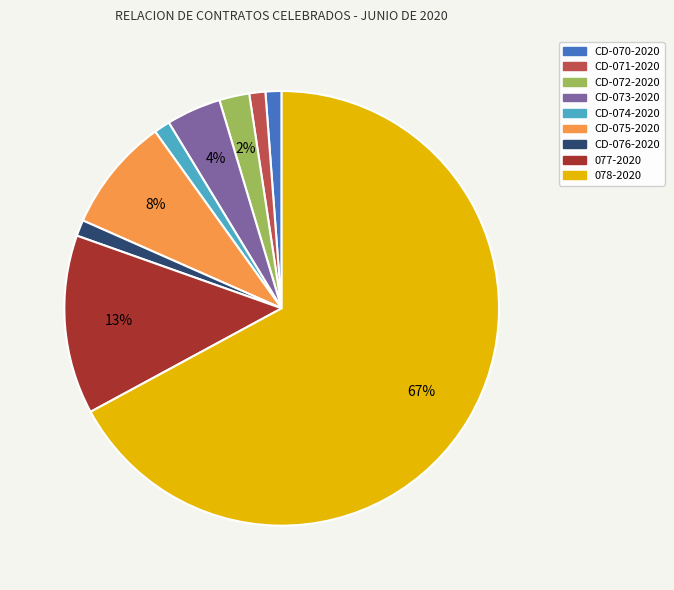

Which category has the biggest portion of the pie?

078-2020